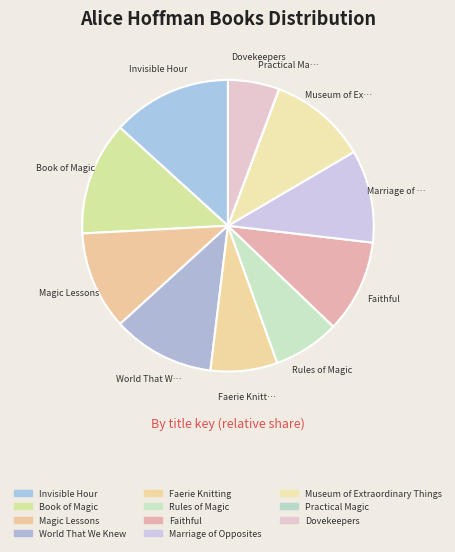

To the nearest percent, what is the difference between the Rules of Magic and Dovekeepers slice percentages?

2%